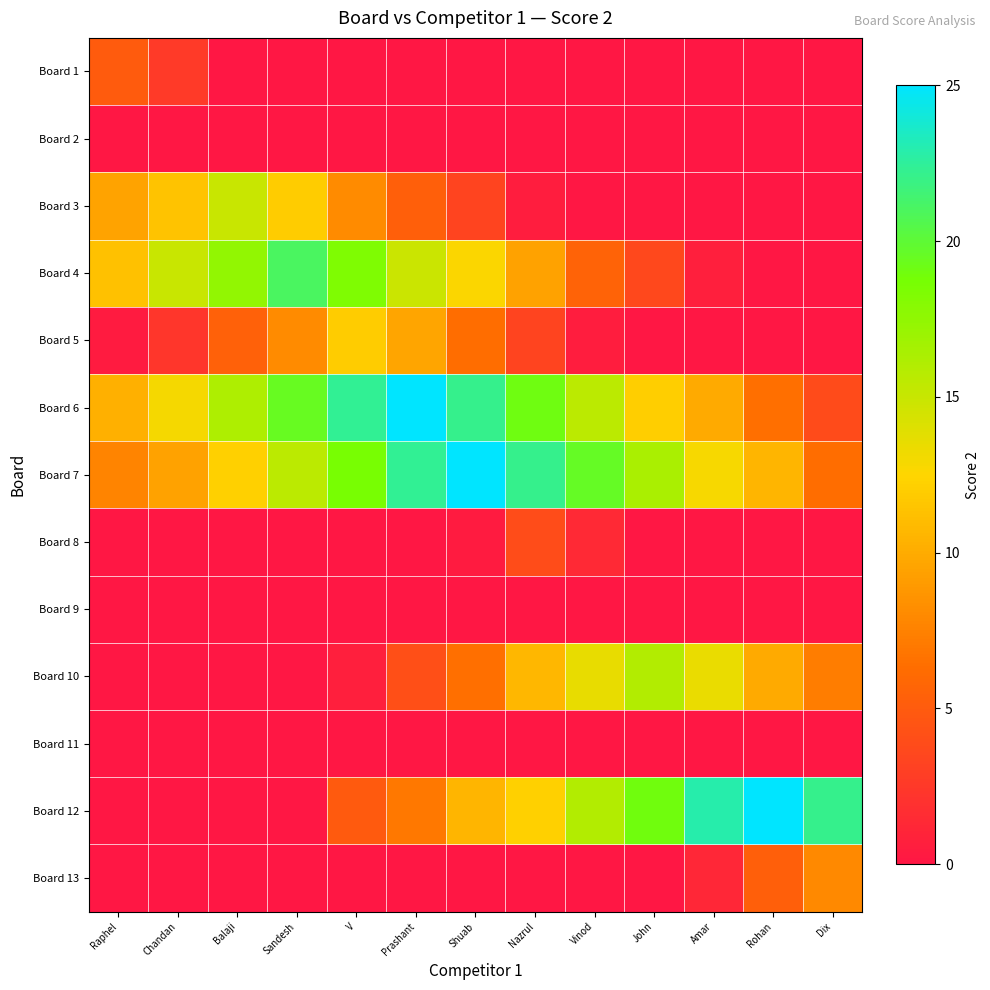

At Prashant, list the series in order from largest to smallest.

Board 6, Board 7, Board 4, Board 5, Board 12, Board 3, Board 10, Board 1, Board 2, Board 8, Board 9, Board 11, Board 13